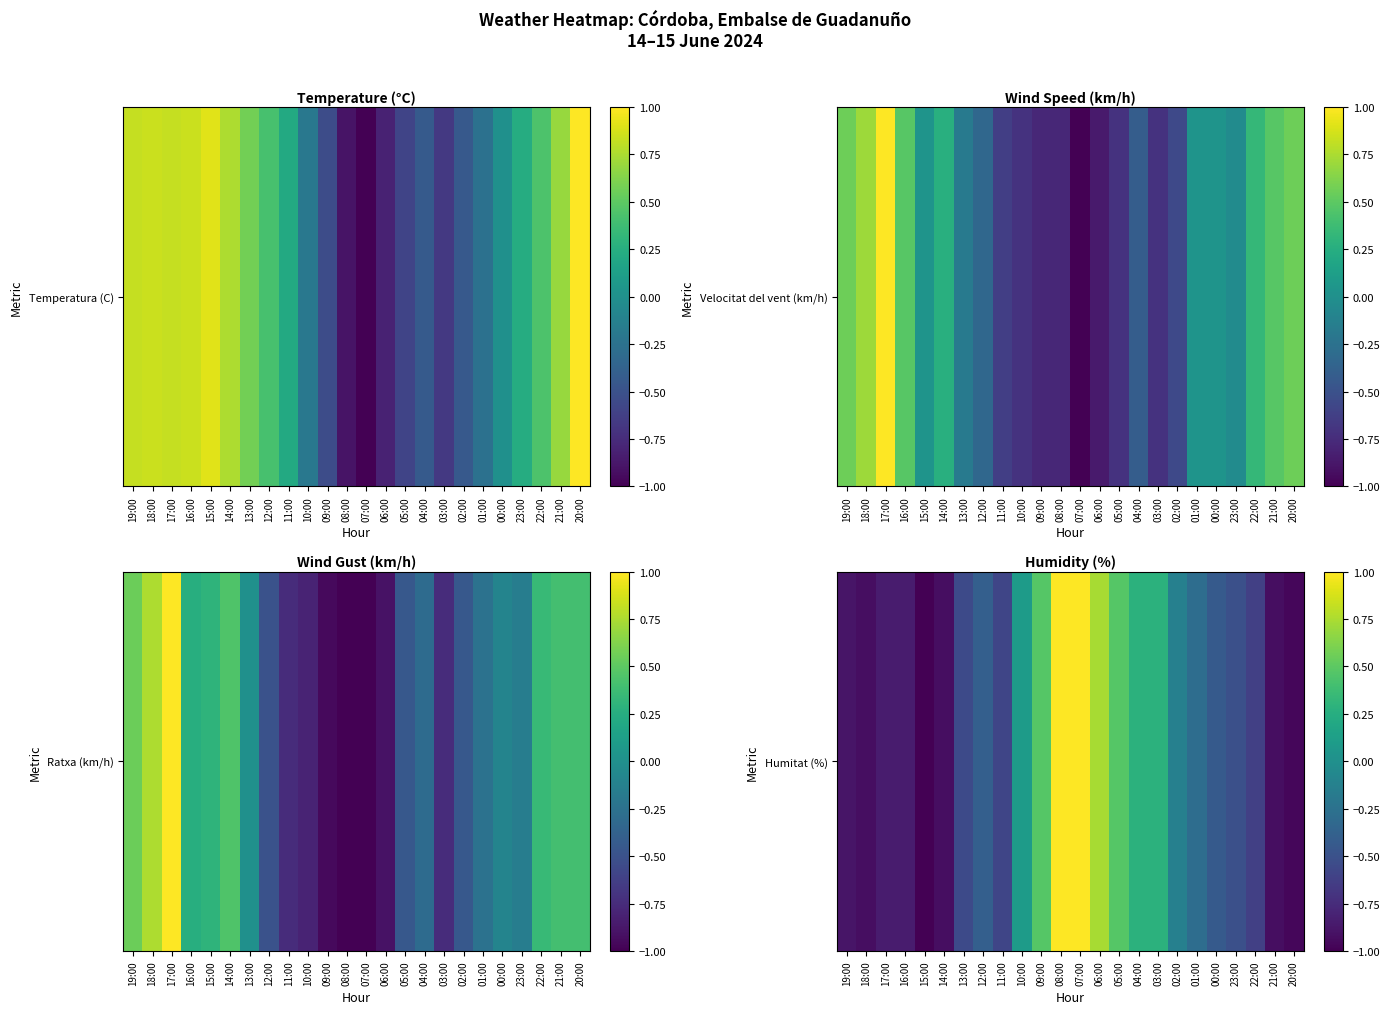

What is the difference between the second highest and minimum values?

2.0